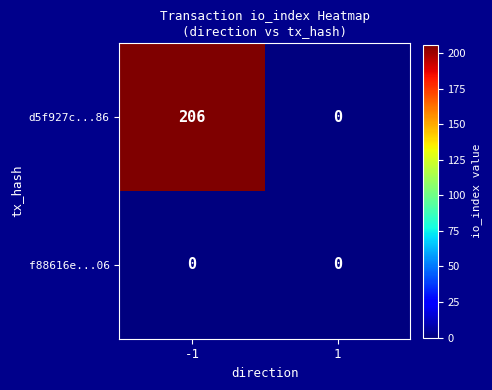

The d5f927c...86 series shows 293 at -1. True or false?

False